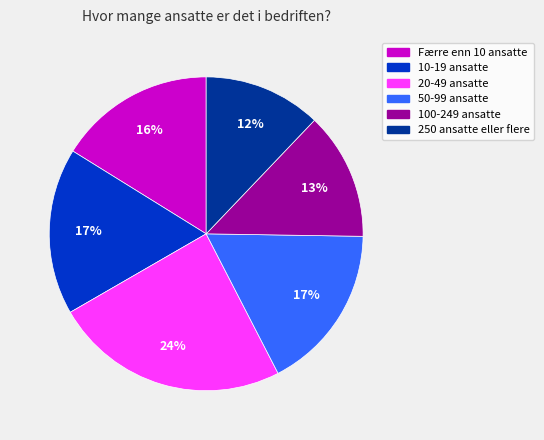

Count the number of slices in the pie.

6